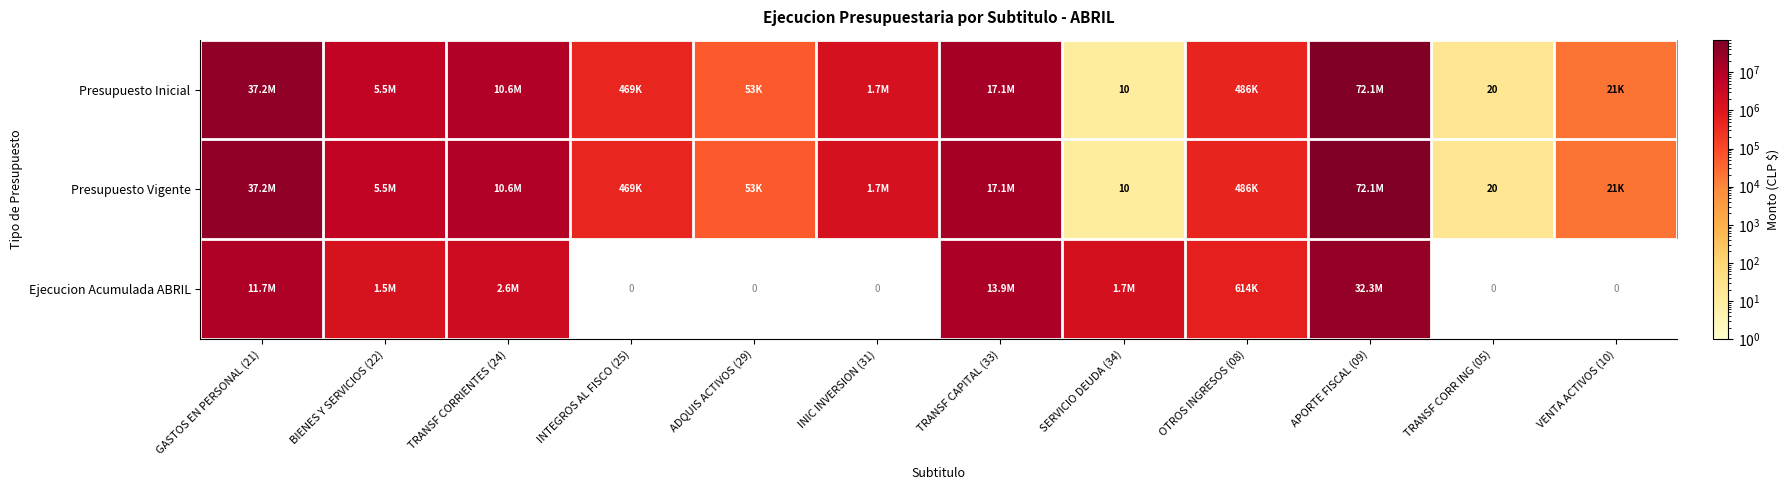

Between GASTOS EN PERSONAL (21) and TRANSF CORRIENTES (24), which is larger?

GASTOS EN PERSONAL (21)